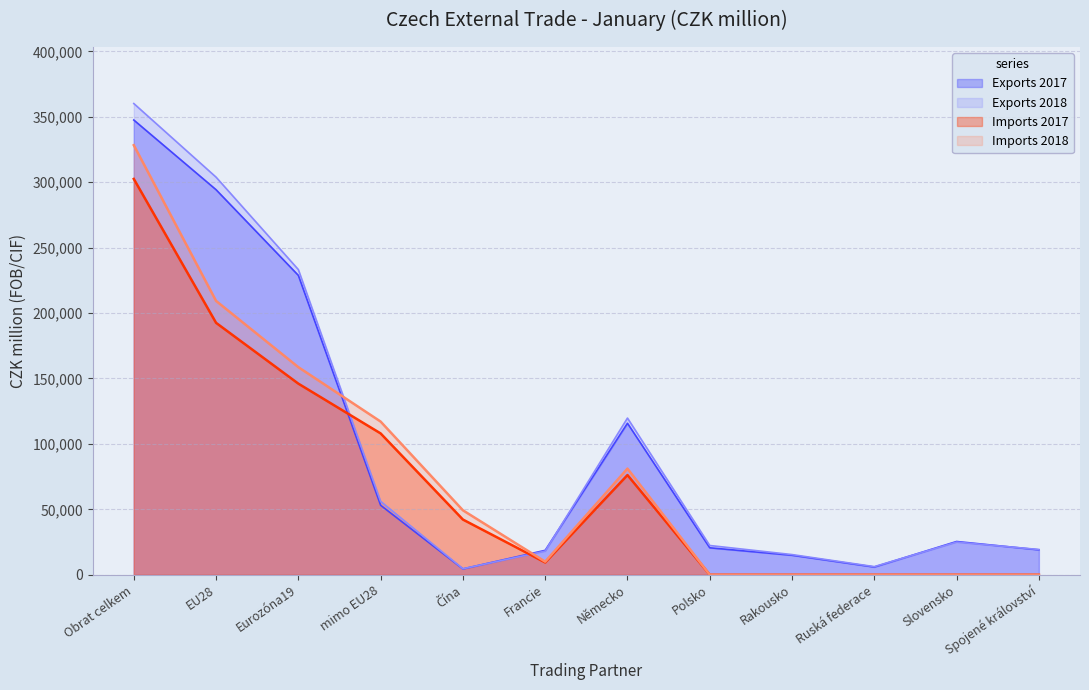

How many values in the Exports 2018 series exceed 24951?

5